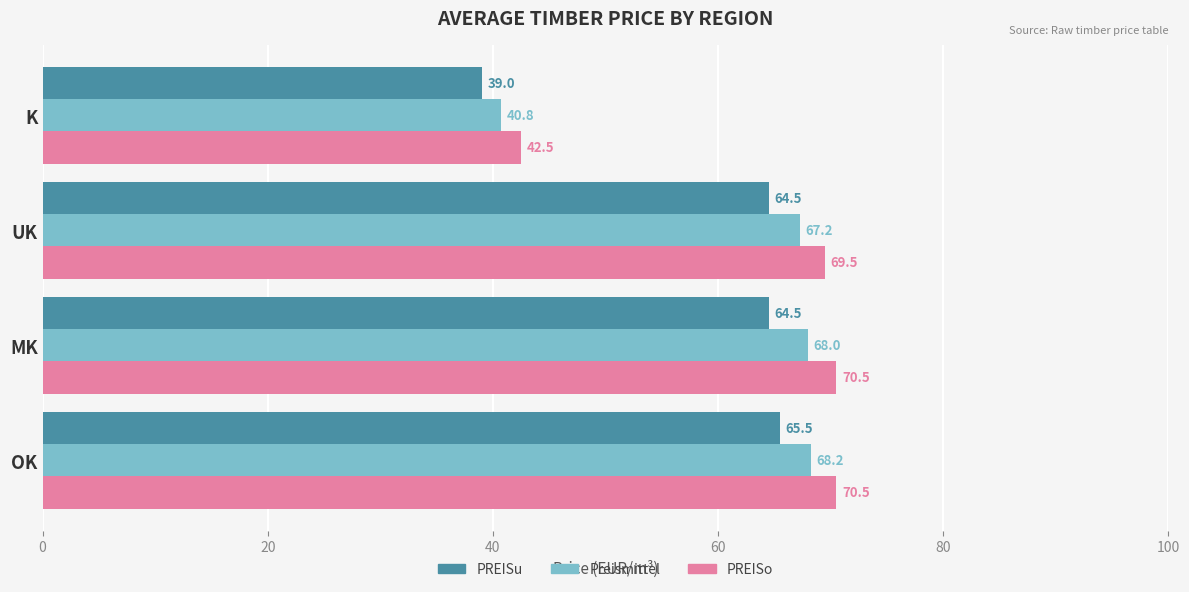

What is the difference between the maximum and minimum values in the PREISu series?

26.5